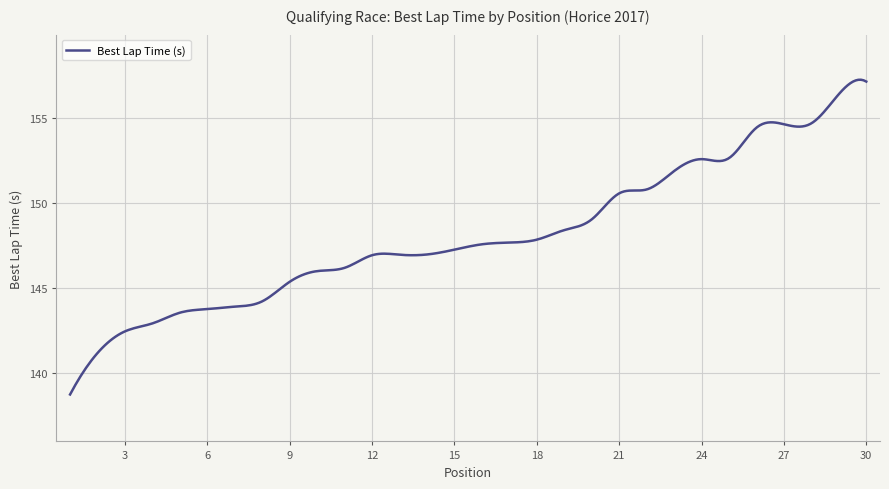

What is the maximum value shown in the chart?

157.2